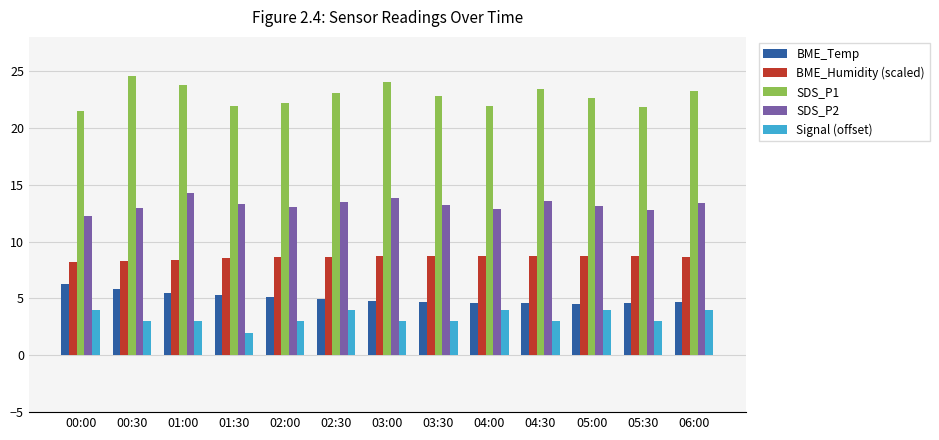

What are all the series names shown in the legend?

BME_Temp, BME_Humidity (scaled), SDS_P1, SDS_P2, Signal (offset)